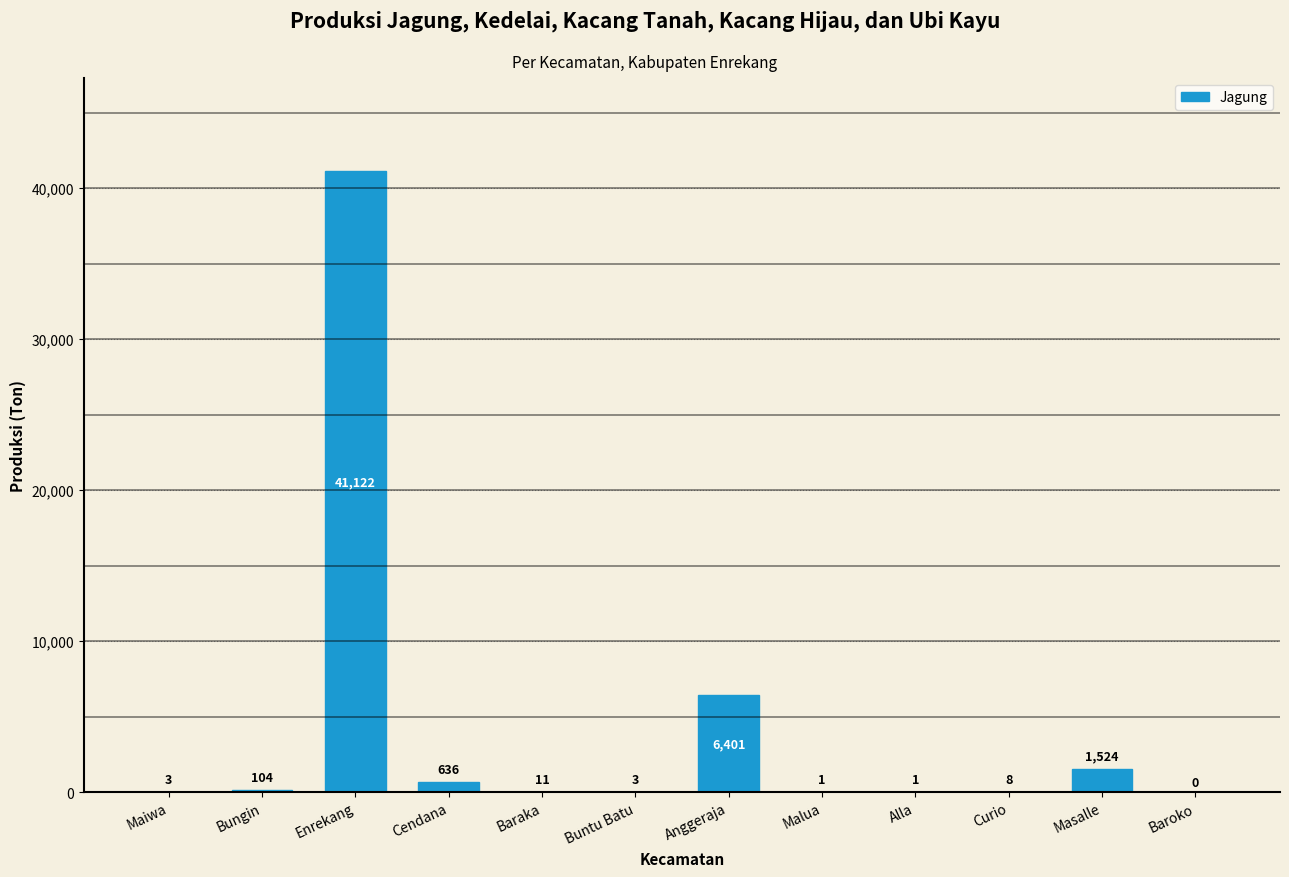

Which category has the highest value across all series?

Enrekang